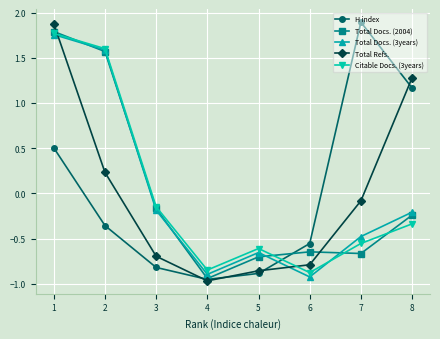

How many values in the Total Docs. (2004) series are below 0?

6